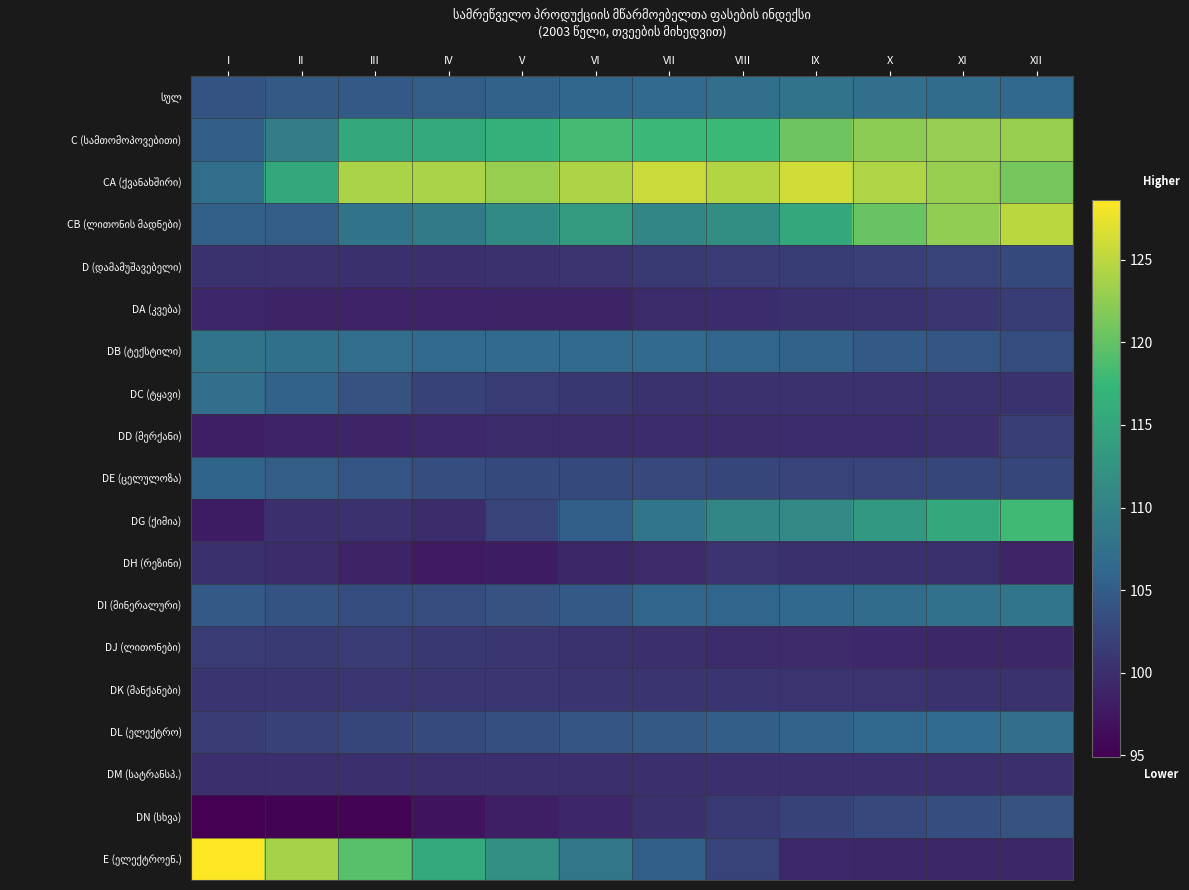

What is the greatest value displayed?

128.6